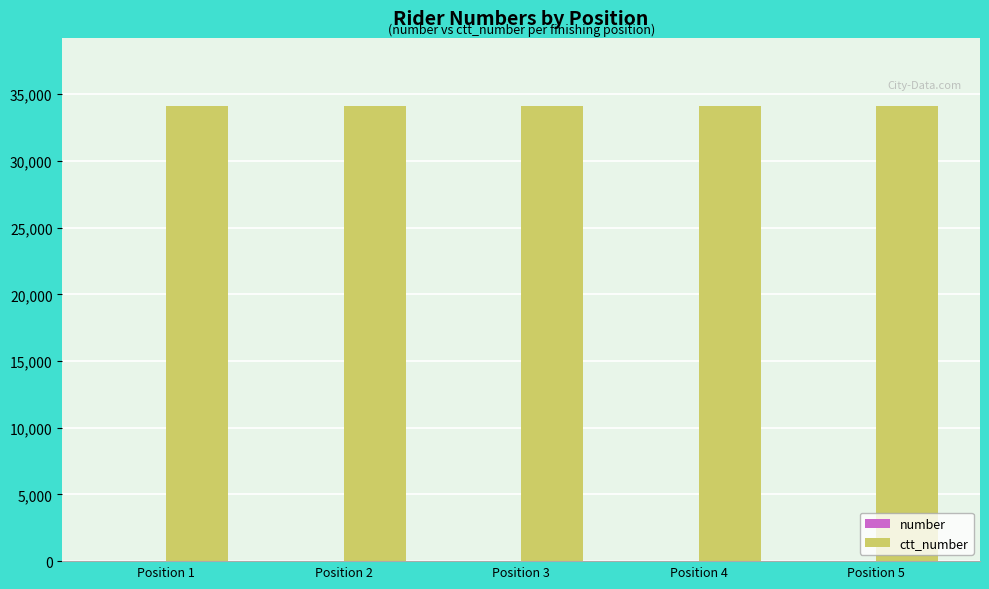

What is the value of the ctt_number bar at the 5th from the left?

34105